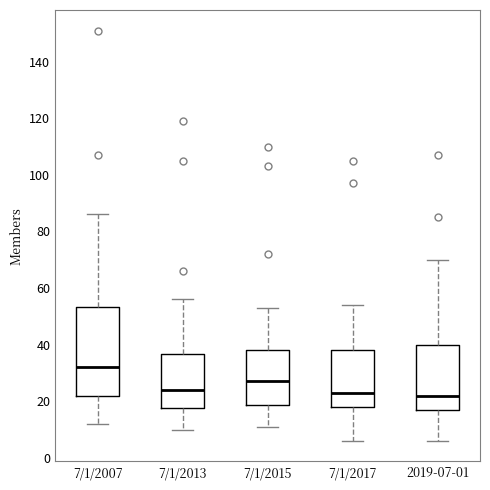

Which box's median line is the highest?

7/1/2007